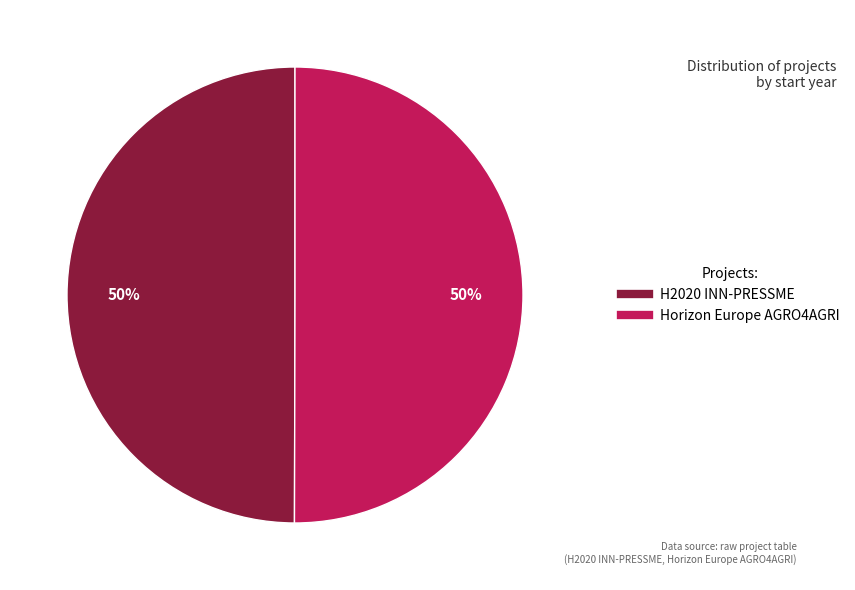

To the nearest percent, what is the average slice percentage?

50%